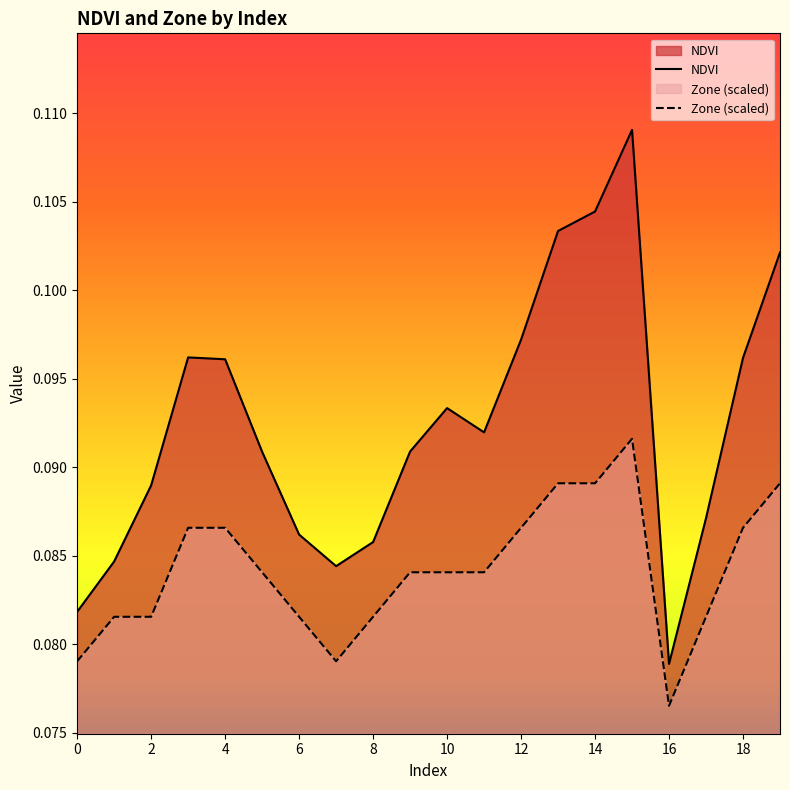

Reading right to left, what are all the values shown in this chart?

NDVI: 0.1	0.1	0.1	0.1	0.1	0.1	0.1	0.1	0.1	0.1	0.1	0.1	0.1	0.1	0.1	0.1	0.1	0.1	0.1	0.1
Zone (scaled): 0.1	0.1	0.1	0.1	0.1	0.1	0.1	0.1	0.1	0.1	0.1	0.1	0.1	0.1	0.1	0.1	0.1	0.1	0.1	0.1